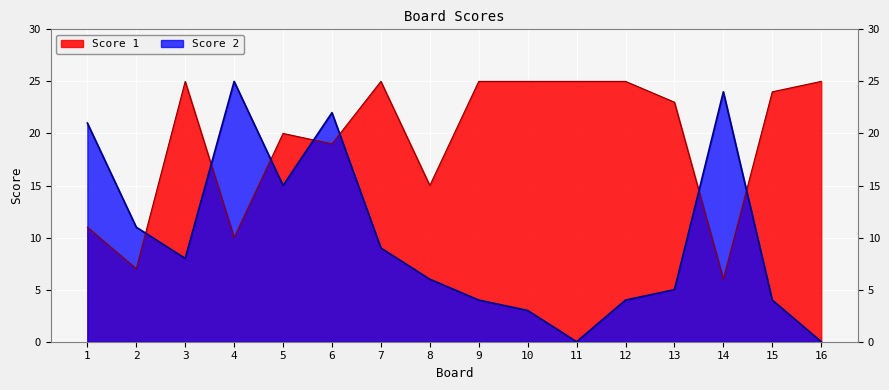

Rank the categories by Score 1 value from lowest to highest.

14, 2, 4, 1, 8, 6, 5, 13, 15, 3, 7, 9, 10, 11, 12, 16